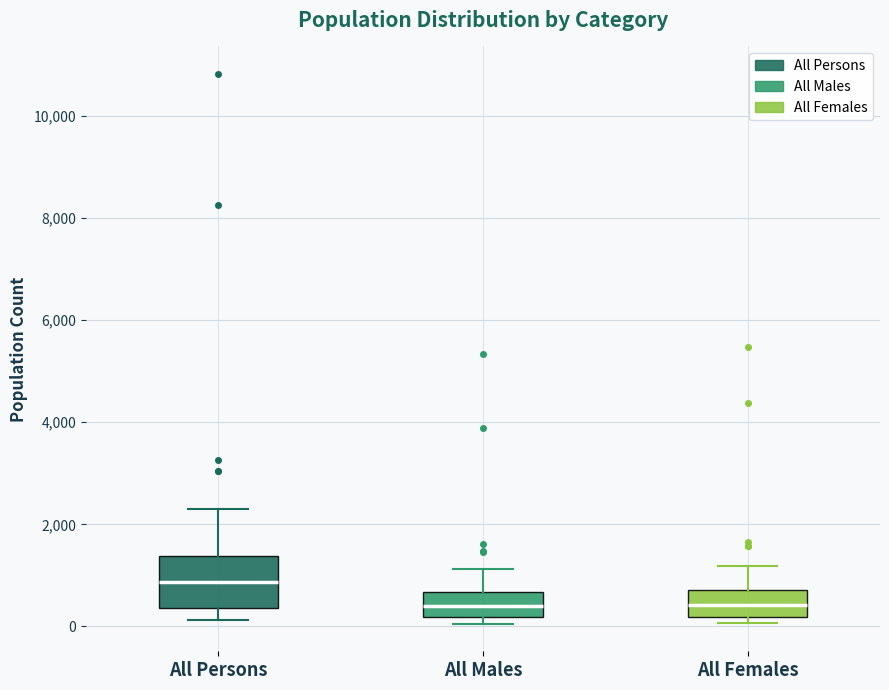

Comparing the boxes themselves (not the whiskers), which one is the tallest?

All Persons